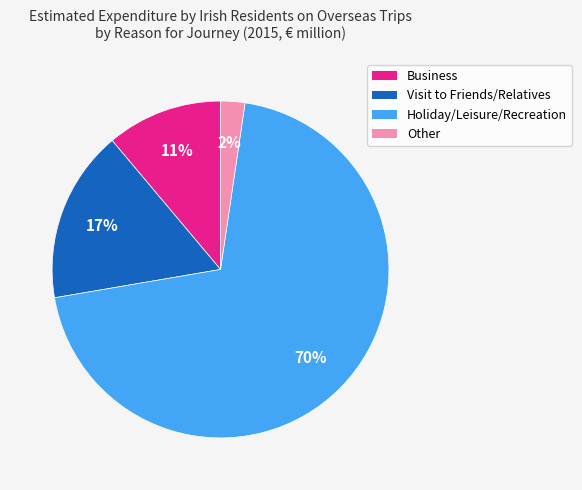

How many segments does this pie chart have?

4